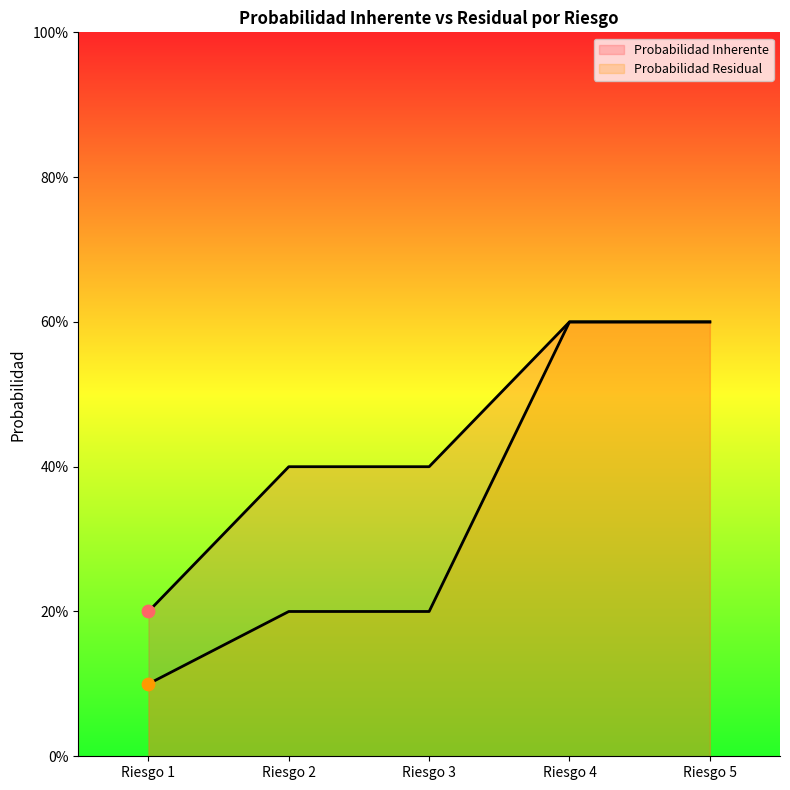

Which series contains the lowest Y value?

Probabilidad Residual